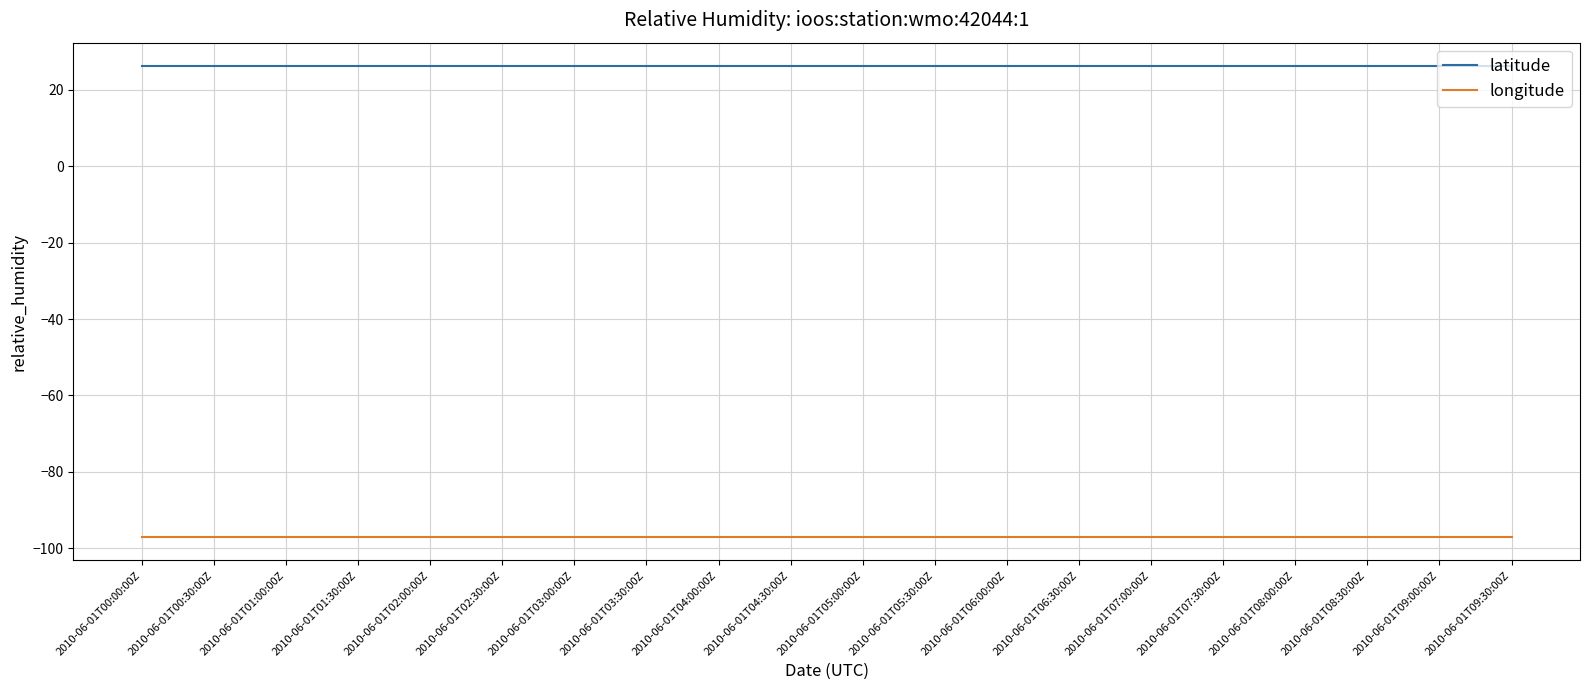

Rank the series by their maximum value, from highest to lowest.

latitude, longitude